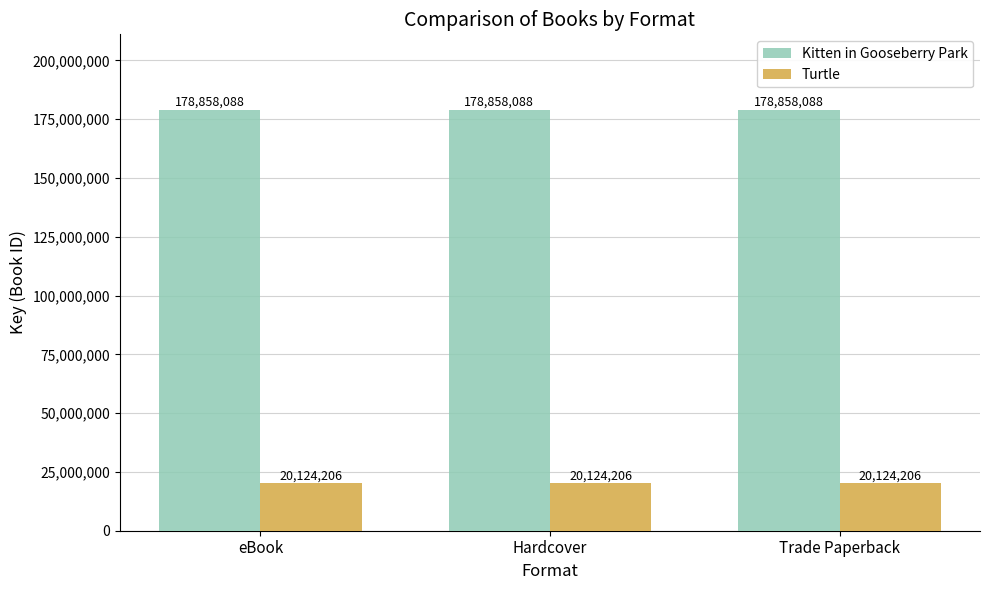

Are the bars grouped side by side (vs. stacked)?

Yes